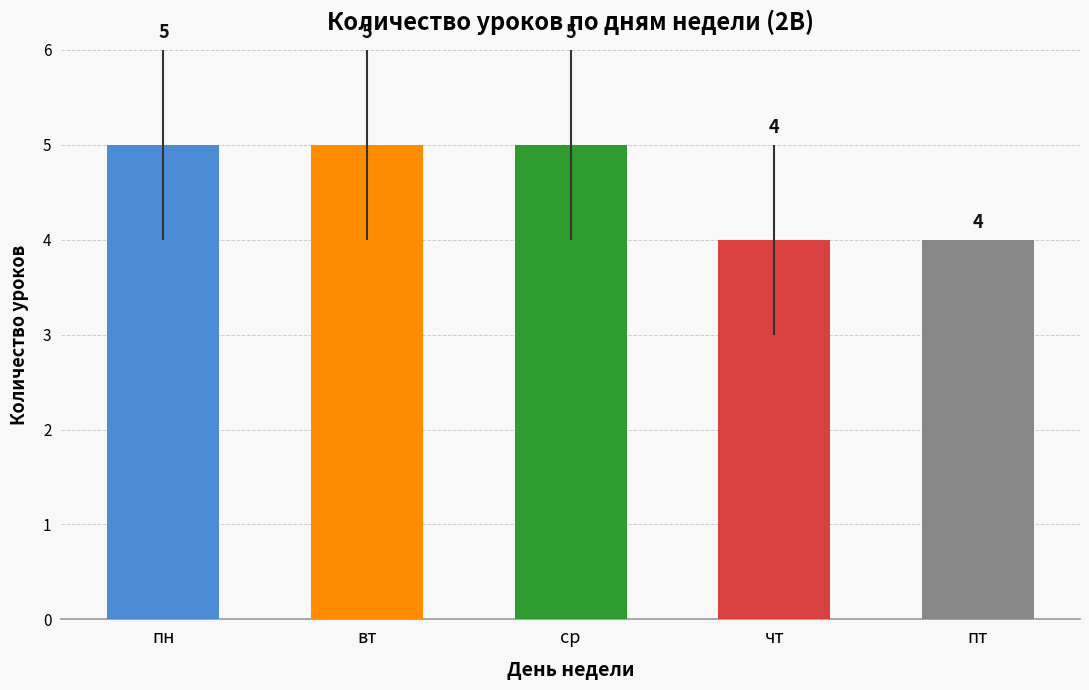

Is it true that the value at пт is 4?

True